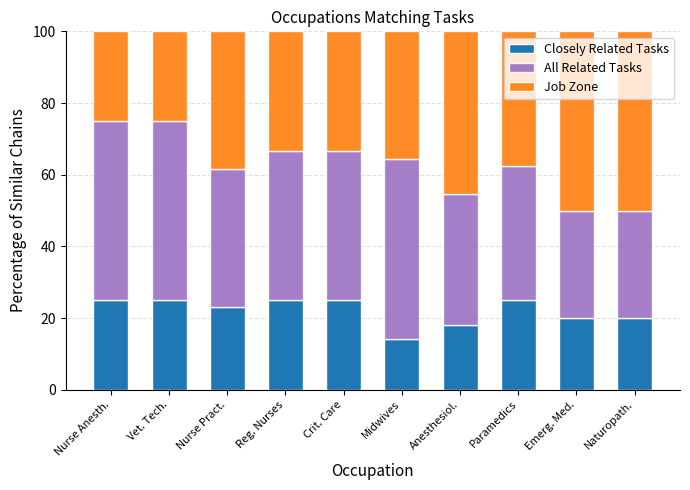

Reading left to right, list the values for the Closely Related Tasks series.

Nurse Anesth.=25.0	Vet. Tech.=25.0	Nurse Pract.=23.1	Reg. Nurses=25.0	Crit. Care=25.0	Midwives=14.3	Anesthesiol.=18.2	Paramedics=25.0	Emerg. Med.=20.0	Naturopath.=20.0